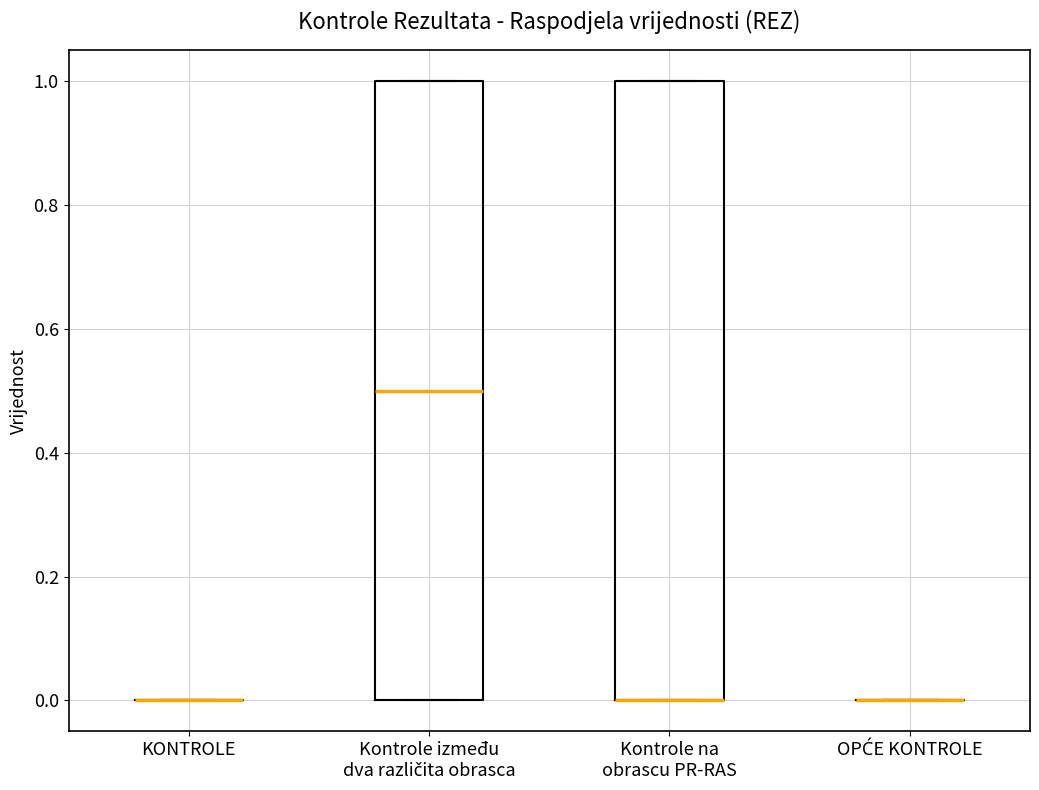

Where does the median line of the box for Kontrole između dva različita obrasca sit on the y-axis? The values are not printed on the chart, so give them approximately, as read against the axis.

0.5